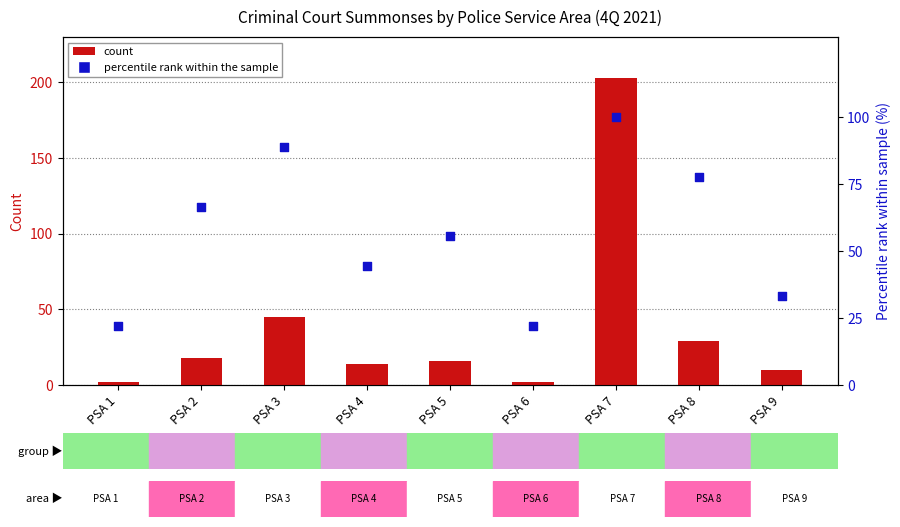

Which series reaches the minimum Y coordinate?

count